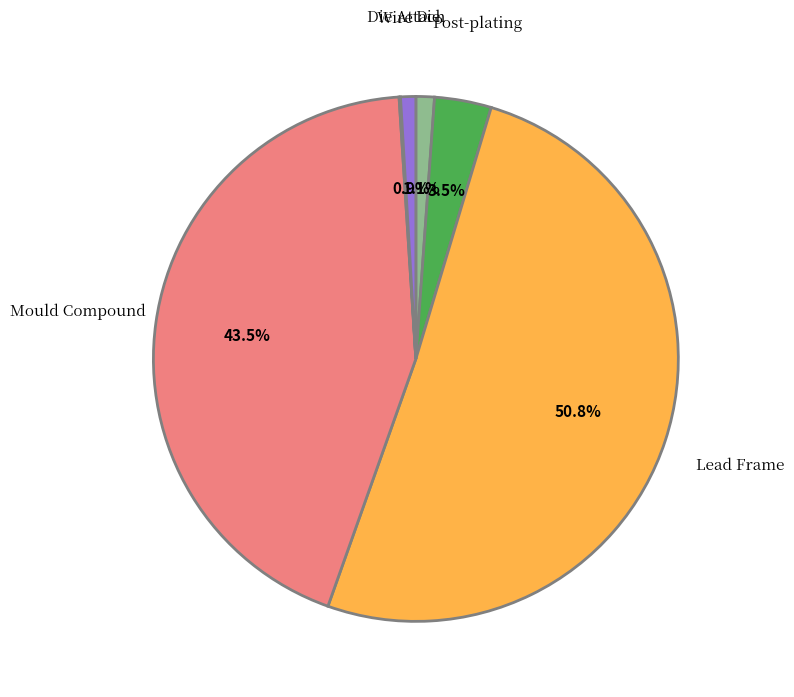

Is there any slice that represents more than half of the pie?

Yes